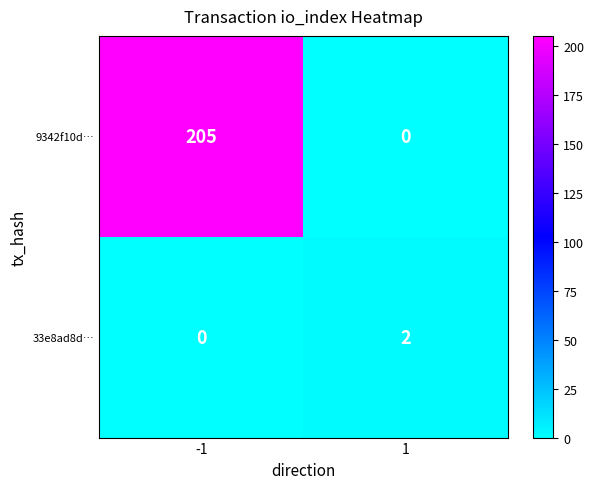

How many series are shown in this chart?

2